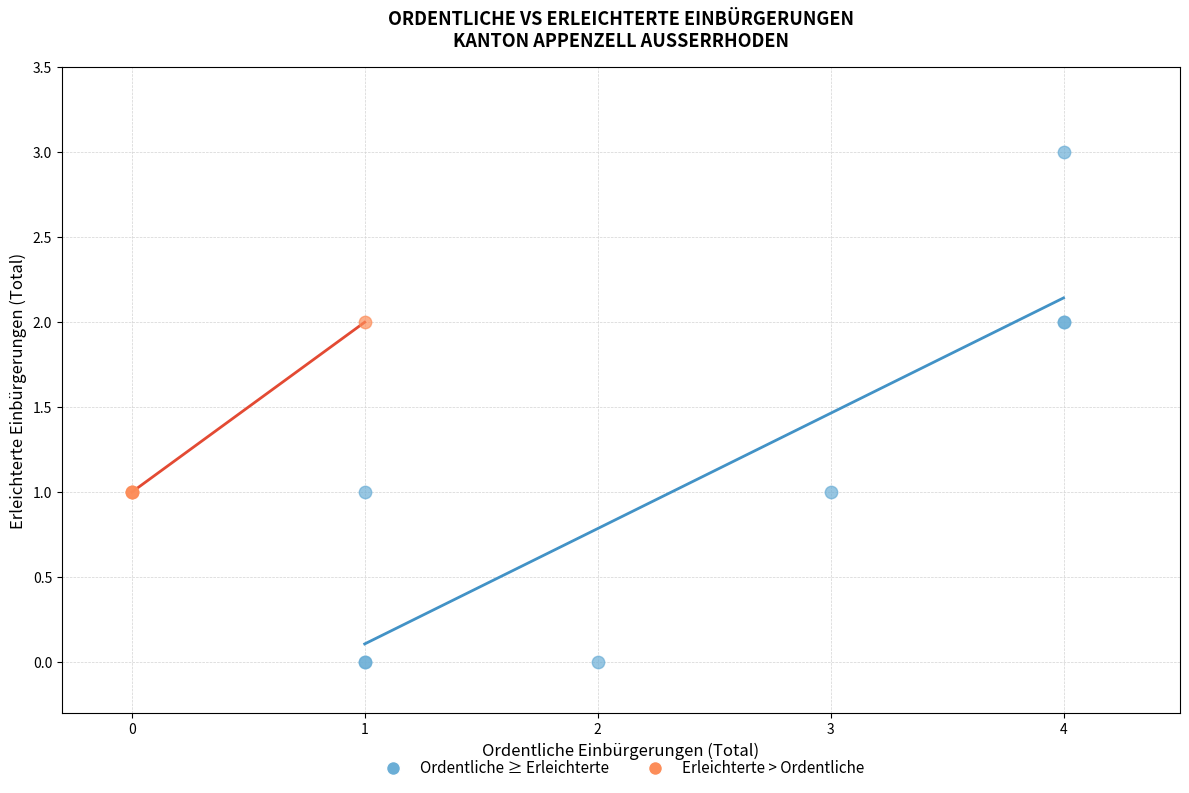

Which series reaches the minimum Y coordinate?

Ordentliche ≥ Erleichterte